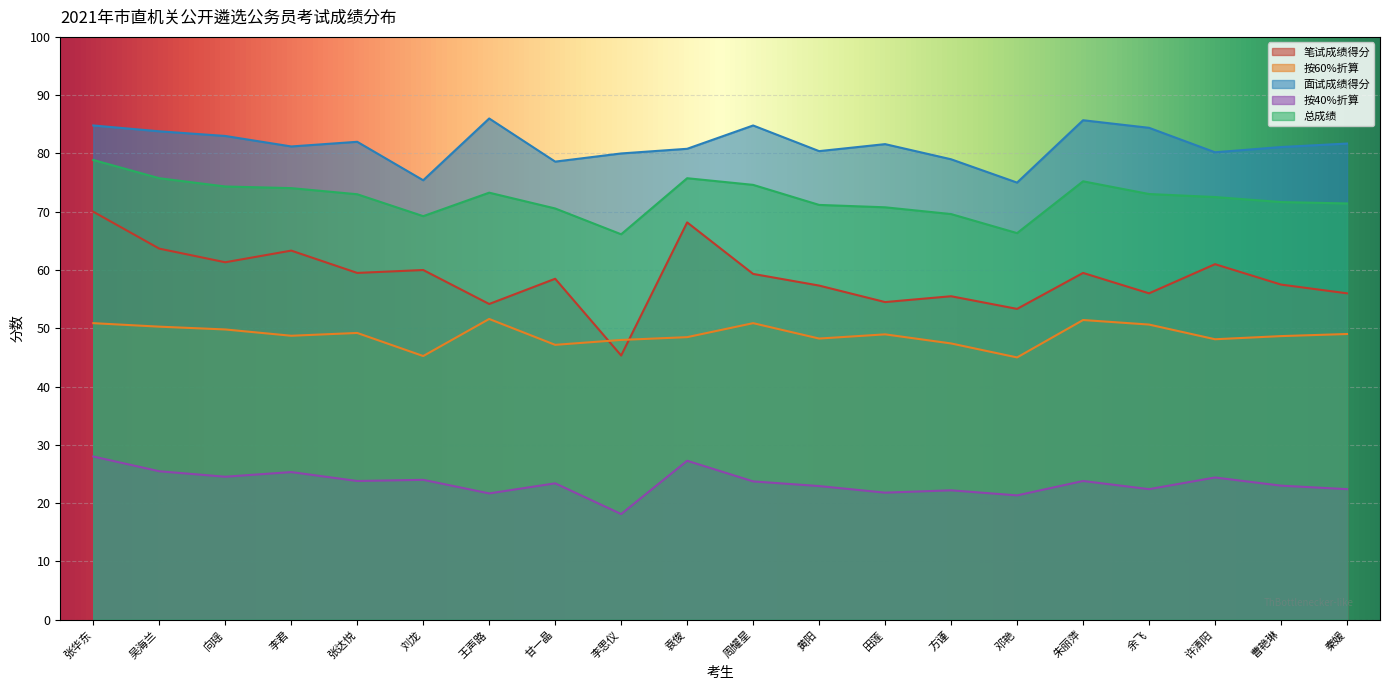

At which category does the chart reach its minimum across all series?

李思仪